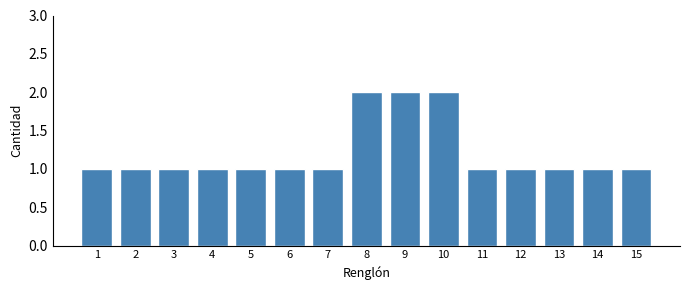

Reading left to right, extract all data points from this chart.

1	1	1	1	1	1	1	2	2	2	1	1	1	1	1